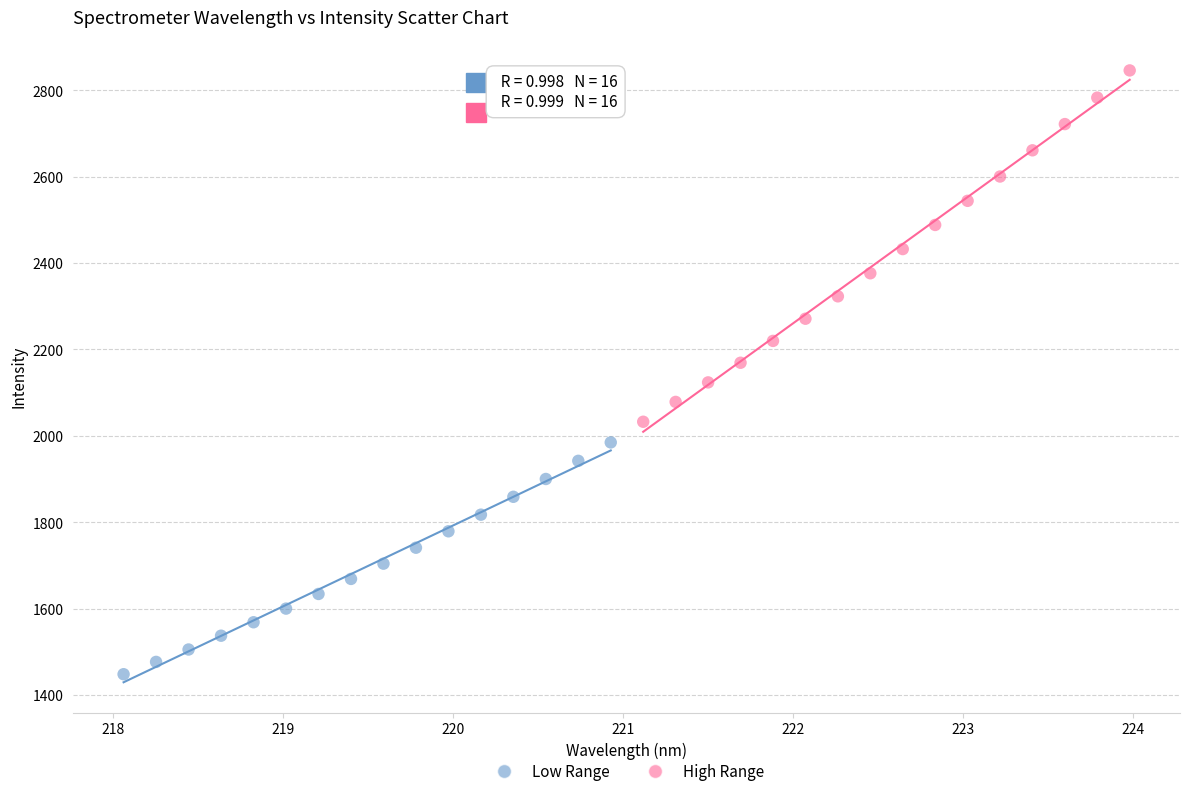

Which series contains the lowest Y value?

Low Range